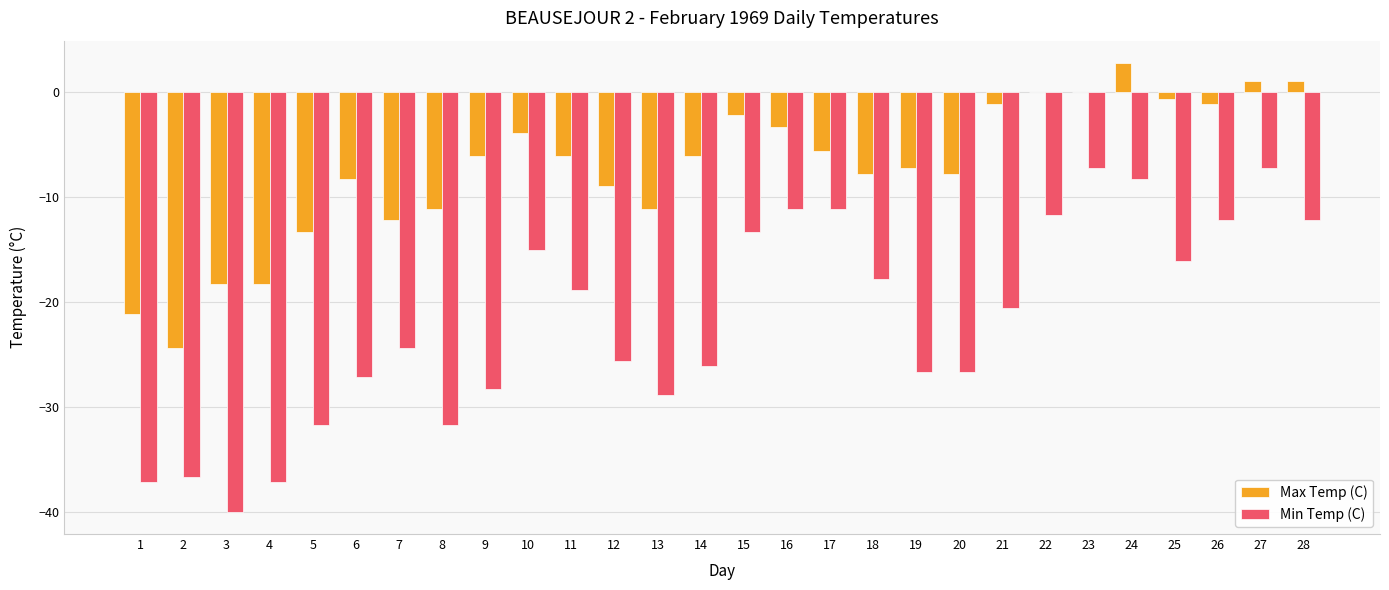

What is the difference between the Max Temp (C) values at 14 and 13?

5.0